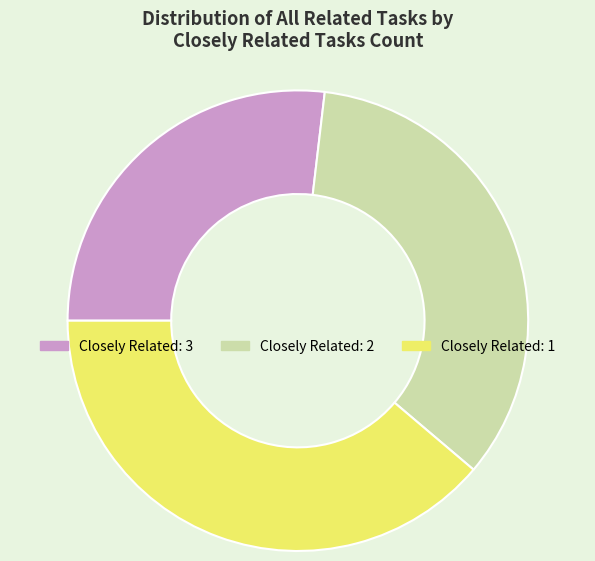

The Closely Related: 1 slice represents 39% of the pie. True or false?

True